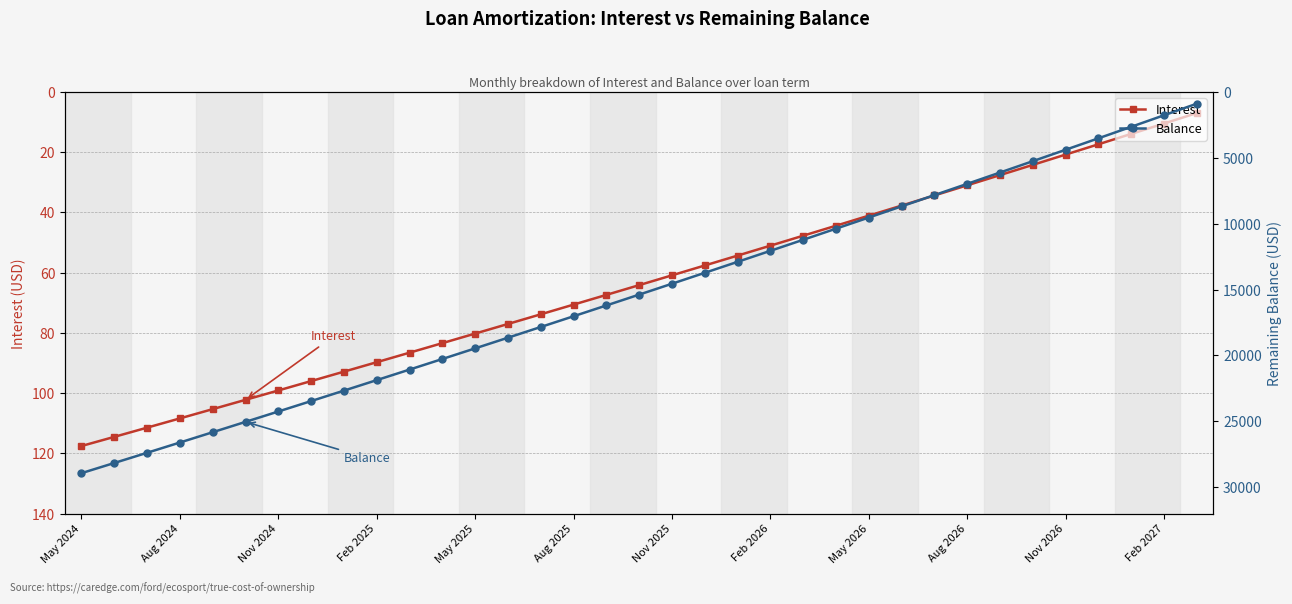

True or false: Balance and Interest intersect in this chart.

False